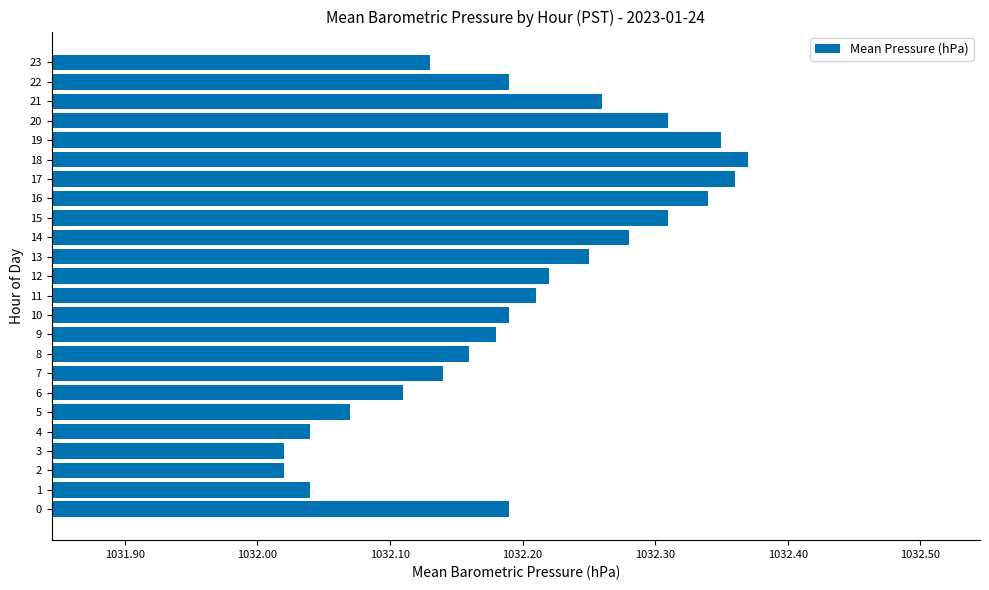

Between 15 and 23, which is larger?

15